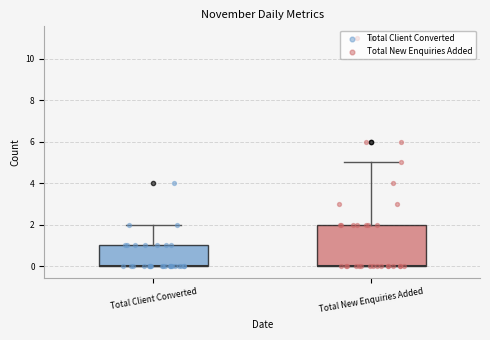

Reading left to right, transcribe this box plot: for each box, give where its median line is, the range the box spans, and where its two whiskers end, as read against the y-axis. The values are not printed on the chart, so give them approximately, as read against the axis.

Total Client Converted: median 0 (drawn on the box's lower edge), box 0 to 1, whiskers 0 to 2
Total New Enquiries Added: median 0 (drawn on the box's lower edge), box 0 to 2, whiskers 0 to 5